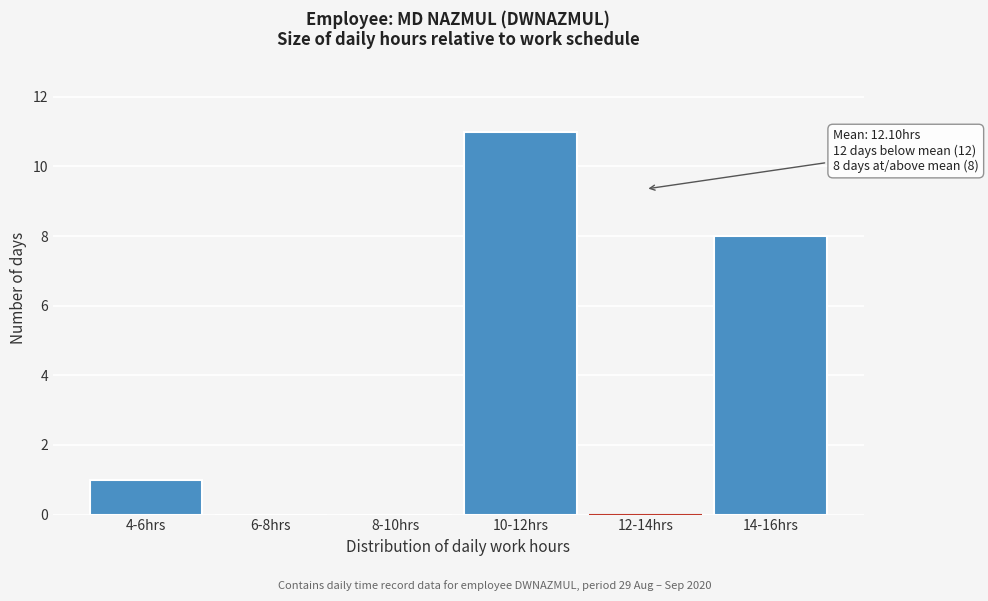

Reading left to right, extract all data points from this chart.

4-6hrs=1	6-8hrs=0	8-10hrs=0	10-12hrs=11	12-14hrs=0	14-16hrs=8